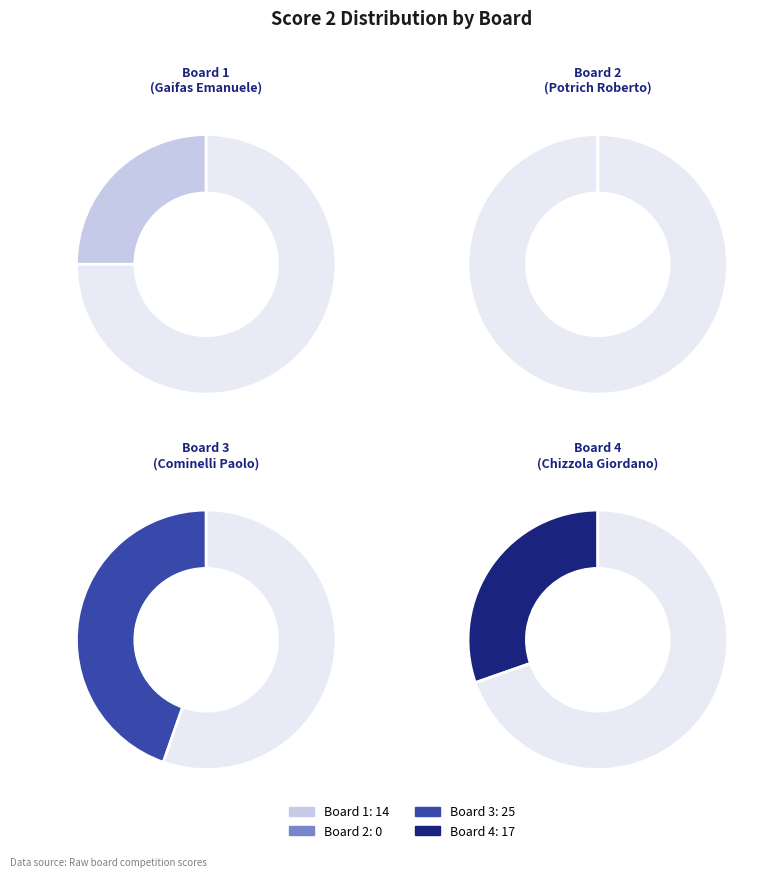

To the nearest percent, what is the difference between the Board 2 and Board 1 slice percentages?

25%